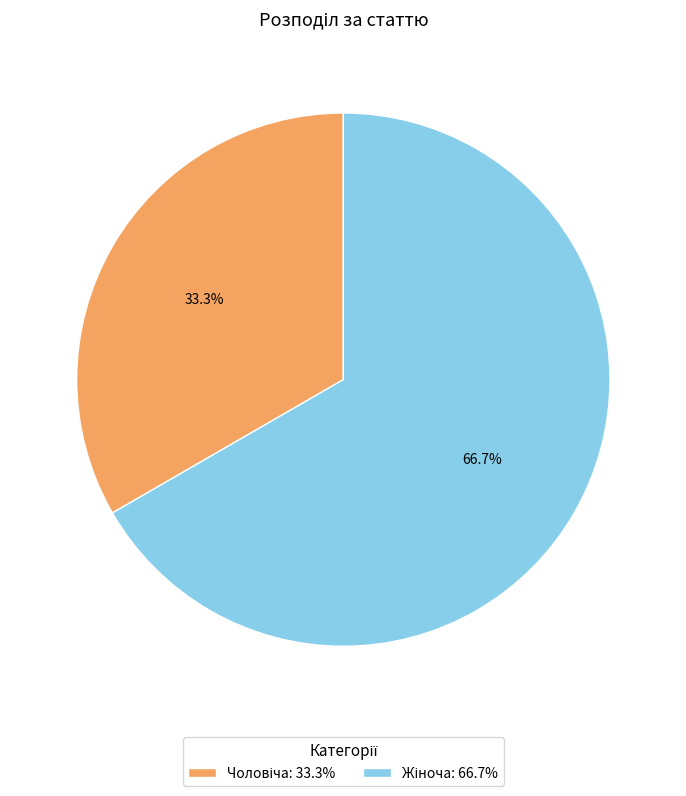

Is there any slice that represents more than half of the pie?

Yes